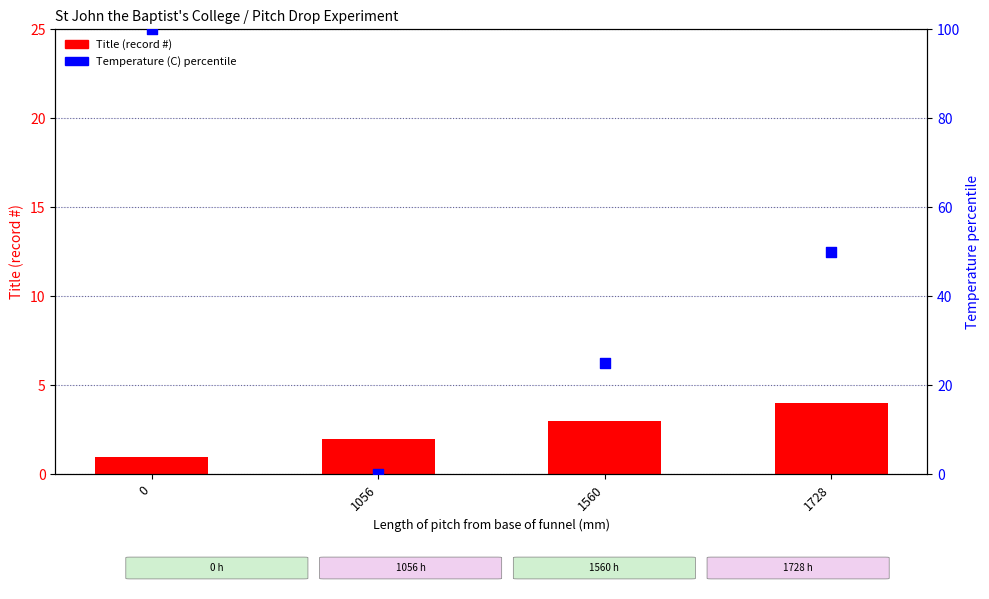

What is the total value across all series at 1560?

28